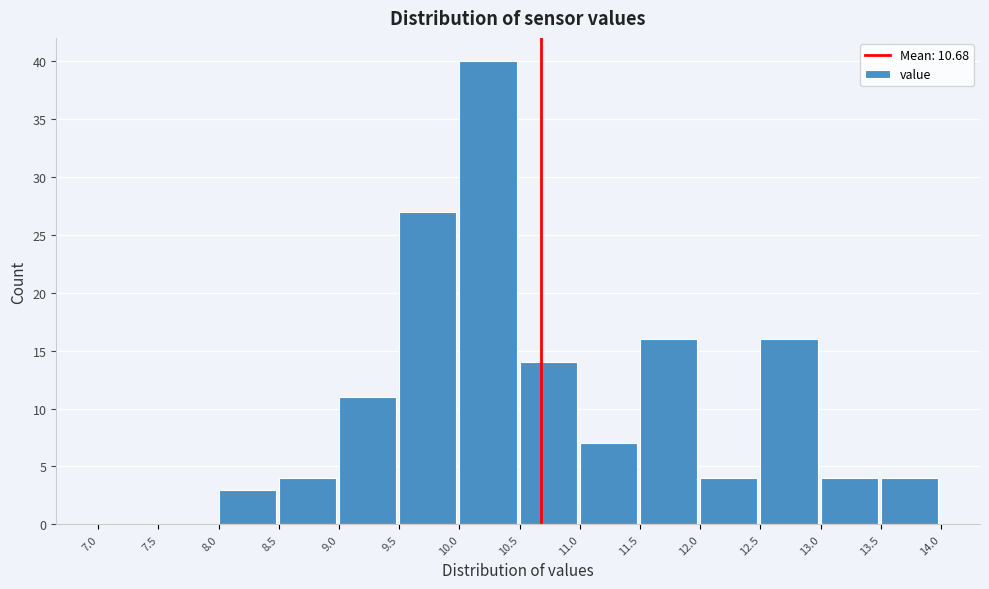

What is the height of the bar covering 10.0 to 10.5 on the x-axis? The values are not printed on the chart, so give them approximately, as read against the axis.

40